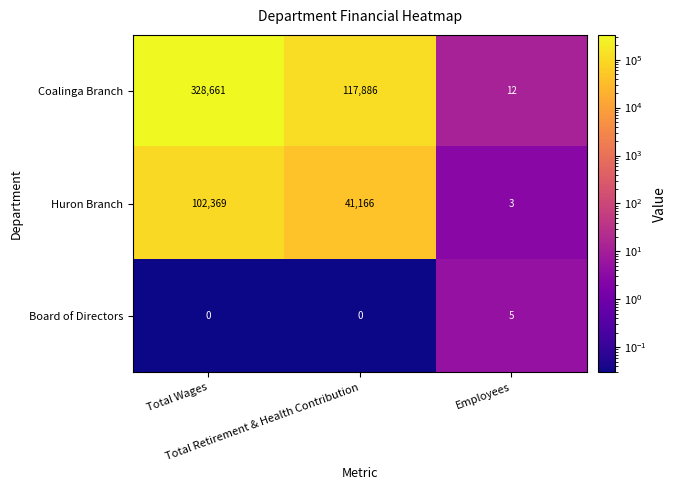

What is the maximum value shown in the chart?

328661